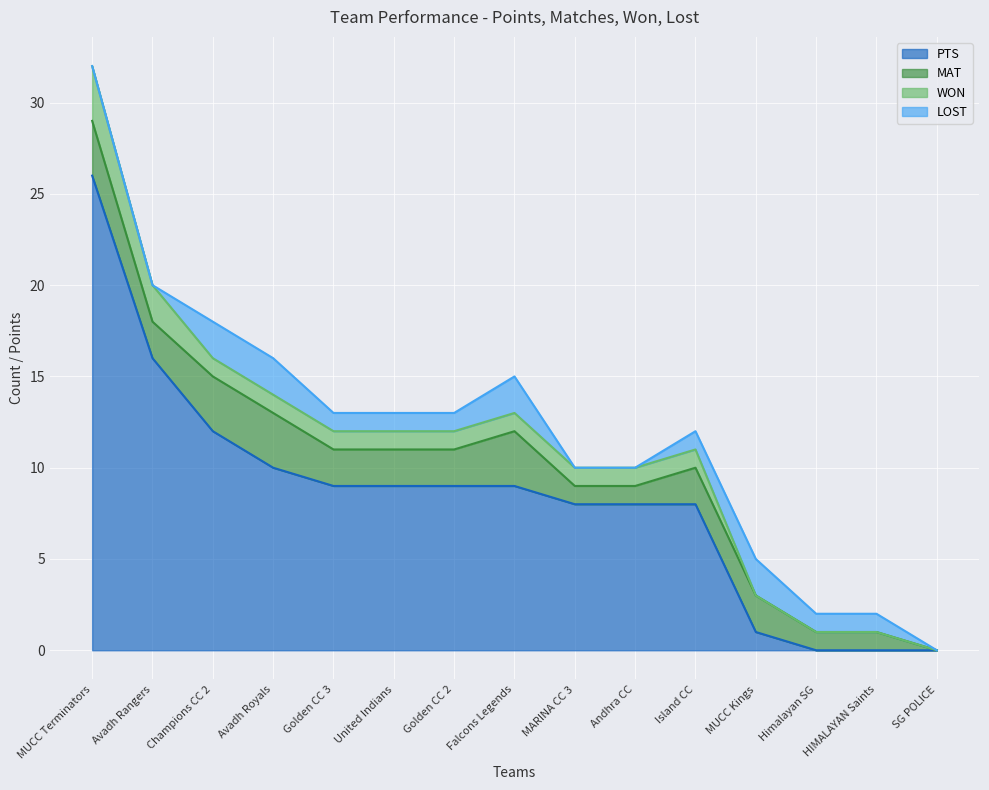

Where is the first local minimum for MAT?

Avadh Rangers